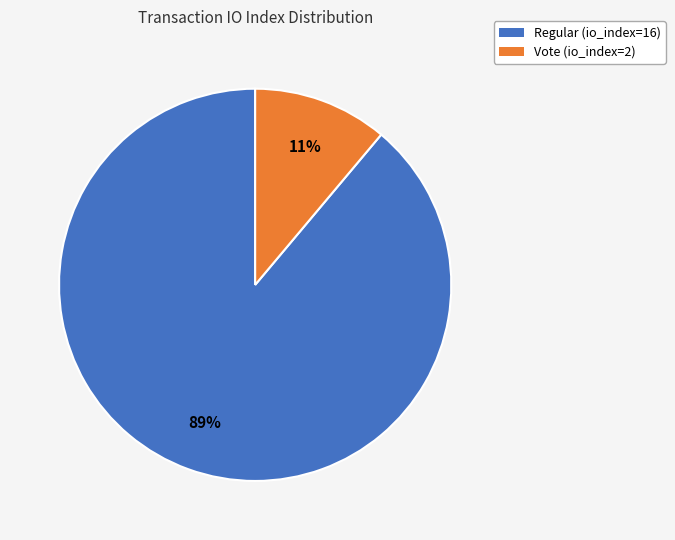

Which category has the smallest portion of the pie?

Vote (io_index=2)